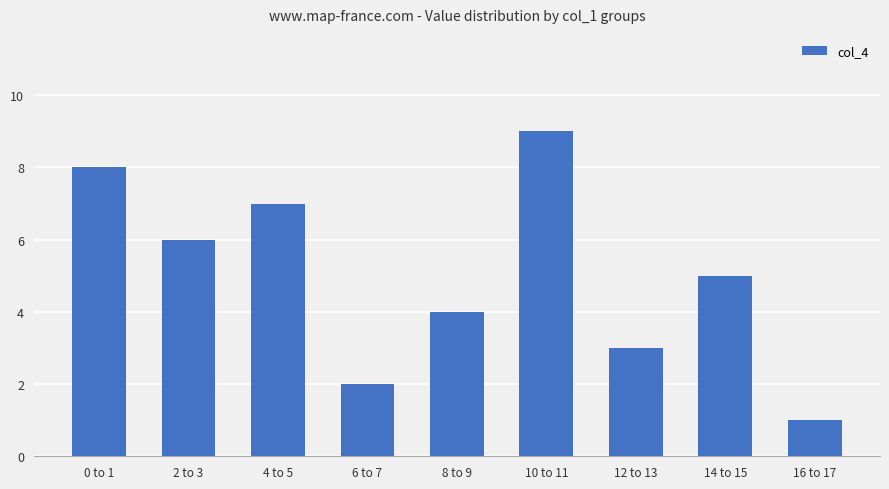

Where does the data first go above 5?

0 to 1